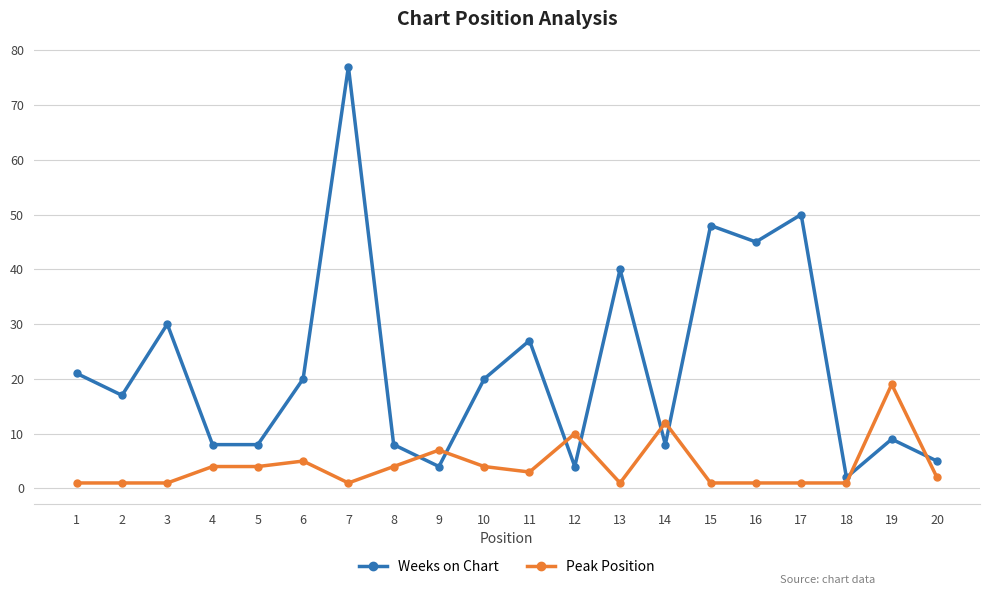

Rank the series by their maximum value, from lowest to highest.

Peak Position, Weeks on Chart